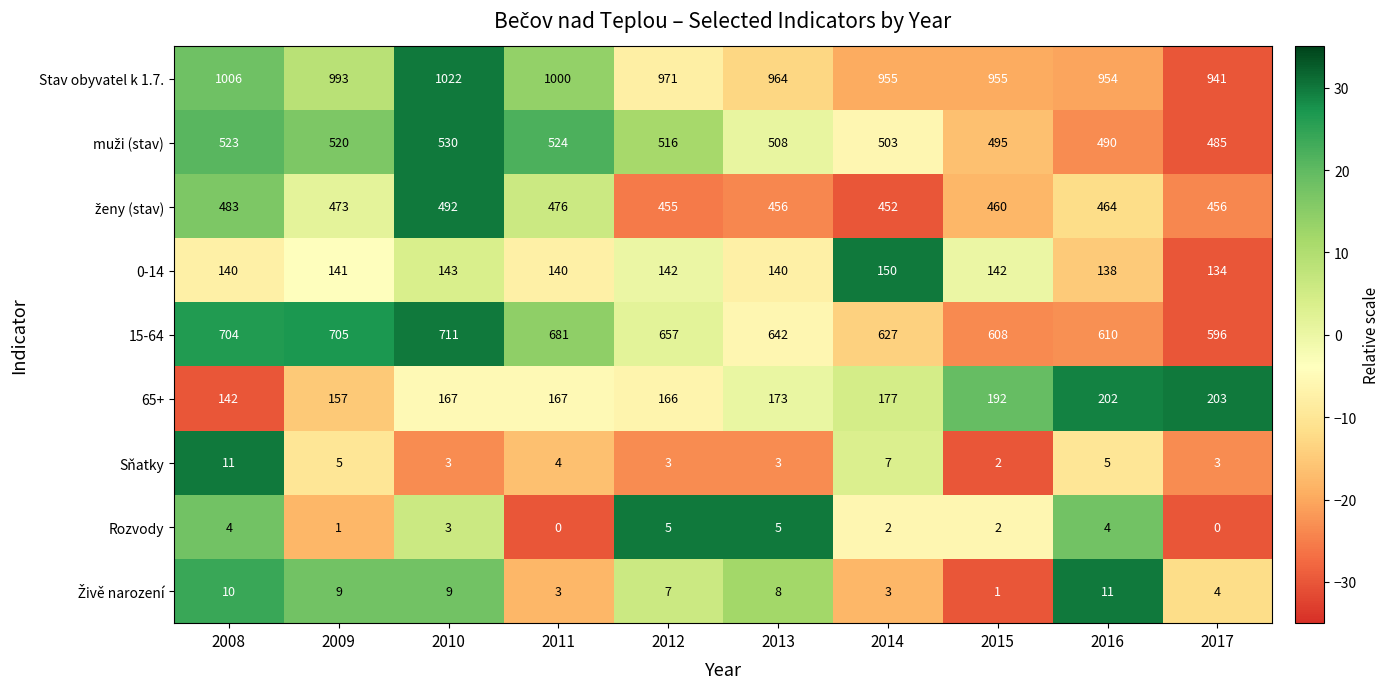

Which label corresponds to the largest value in the chart?

2010